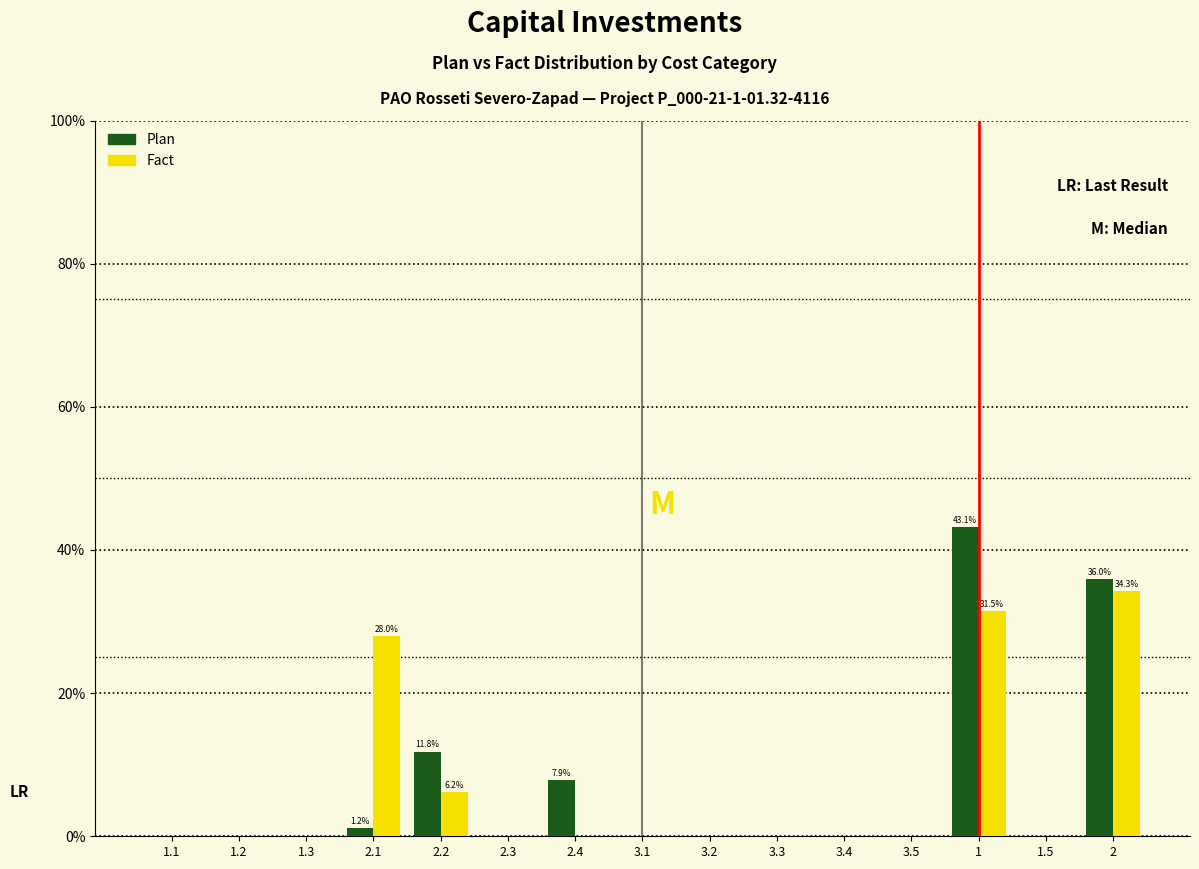

Reading left to right, extract all data points from this chart.

Plan: 1.1=0.0	1.2=0.0	1.3=0.0	2.1=1.2	2.2=11.8	2.3=0.0	2.4=7.9	3.1=0.0	3.2=0.0	3.3=0.0	3.4=0.0	3.5=0.0	1=43.1	1.5=0.0	2=36.0
Fact: 1.1=0.0	1.2=0.0	1.3=0.0	2.1=28.0	2.2=6.2	2.3=0.0	2.4=0.0	3.1=0.0	3.2=0.0	3.3=0.0	3.4=0.0	3.5=0.0	1=31.5	1.5=0.0	2=34.3